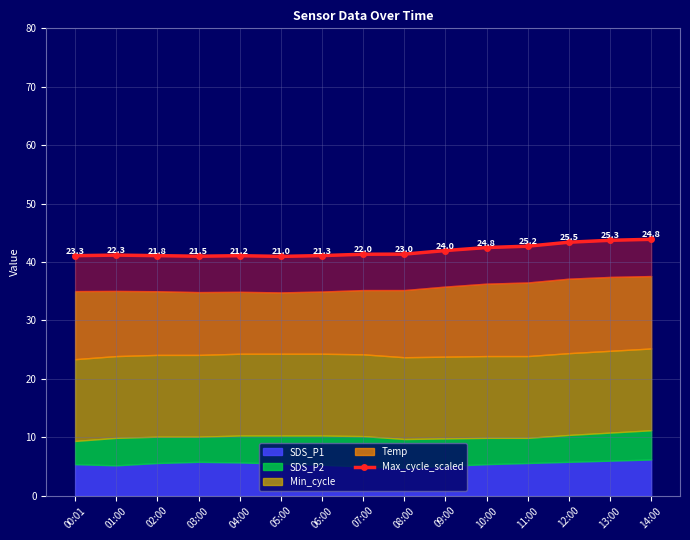

At which label does the data first exceed 41?

00:01